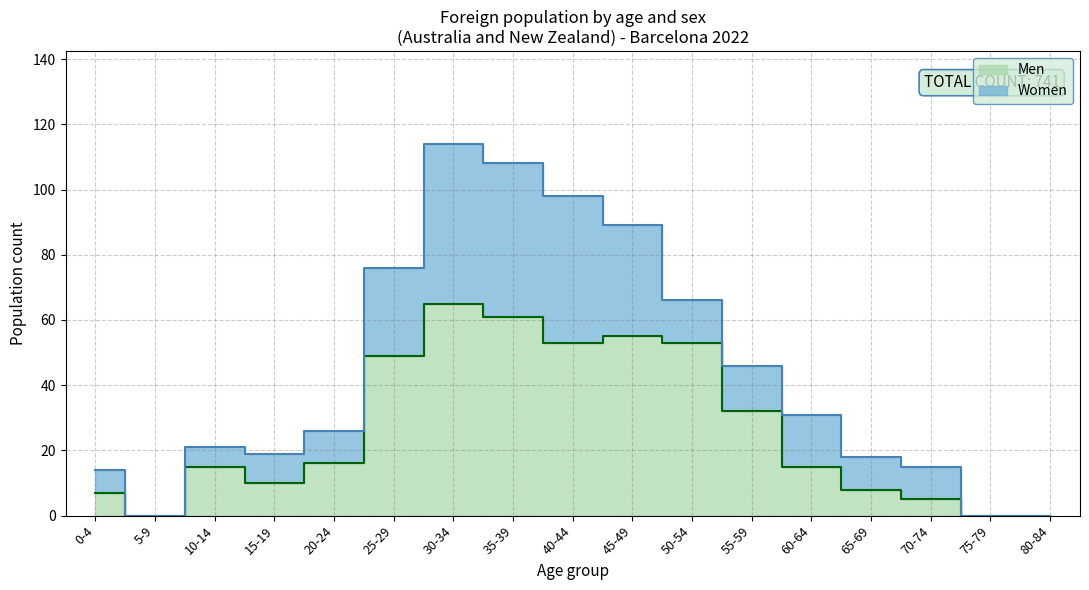

How many values are below 15?

7